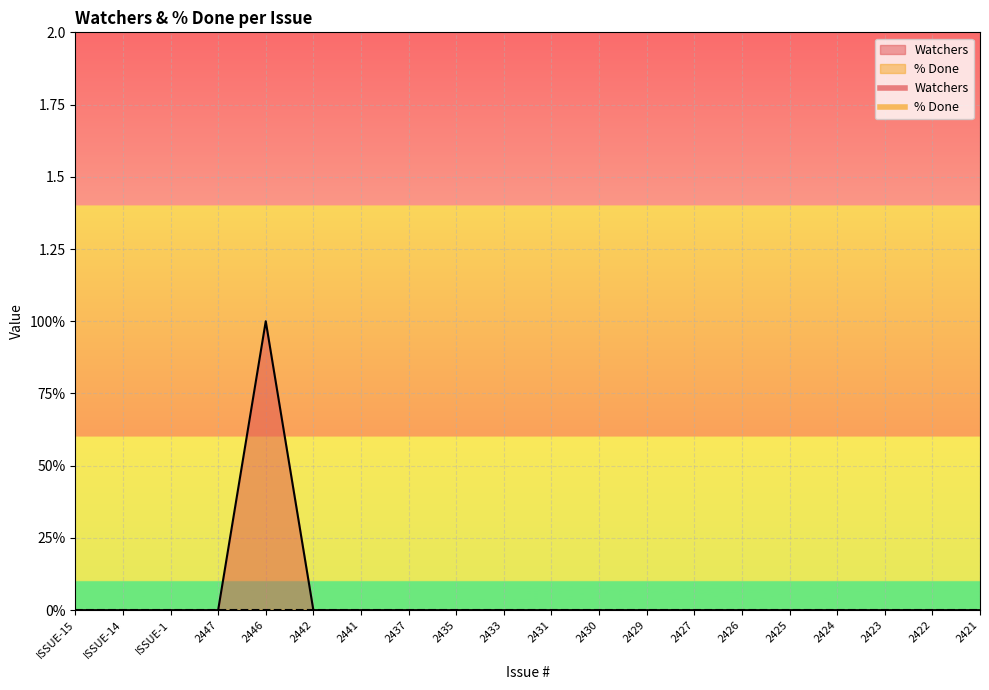

Where is the data nearest to the value 0?

ISSUE-15